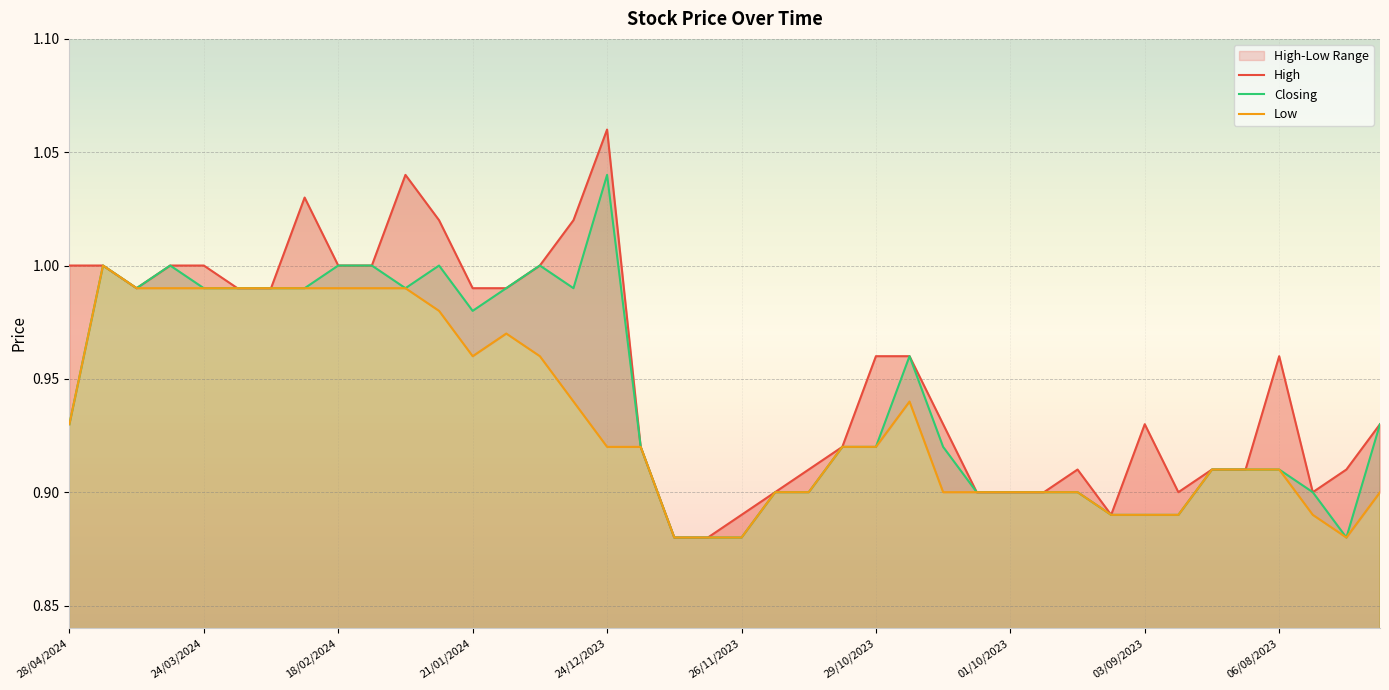

Which category has the highest value in the Closing series?

24/12/2023